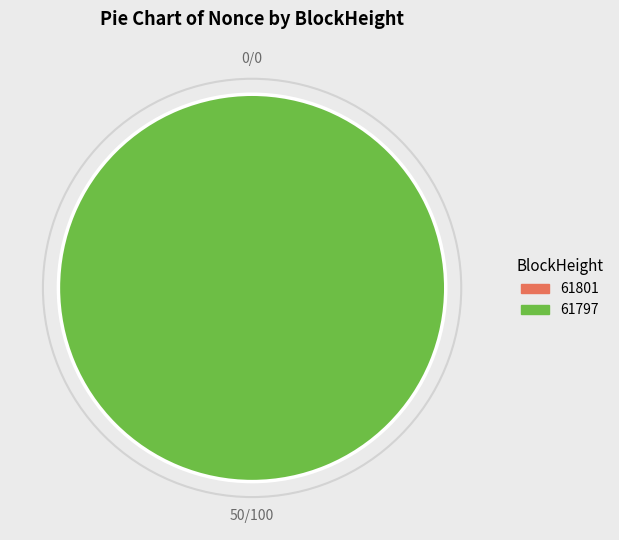

True or false: 61797 accounts for 91% of the total.

False